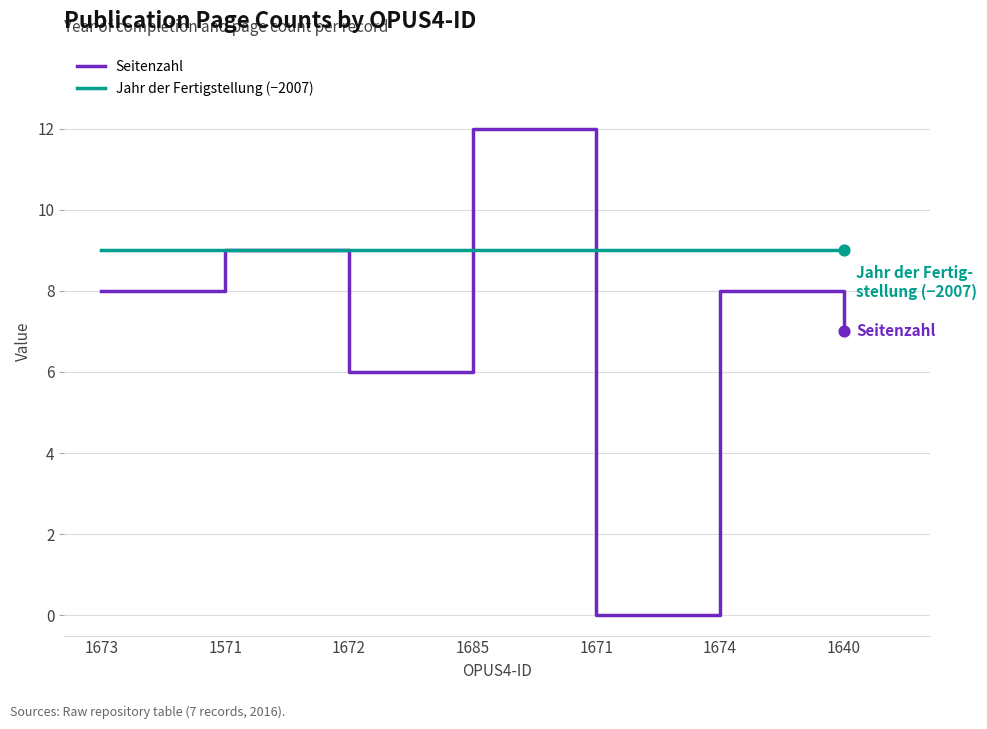

What is the total value across all series at 1674?

17